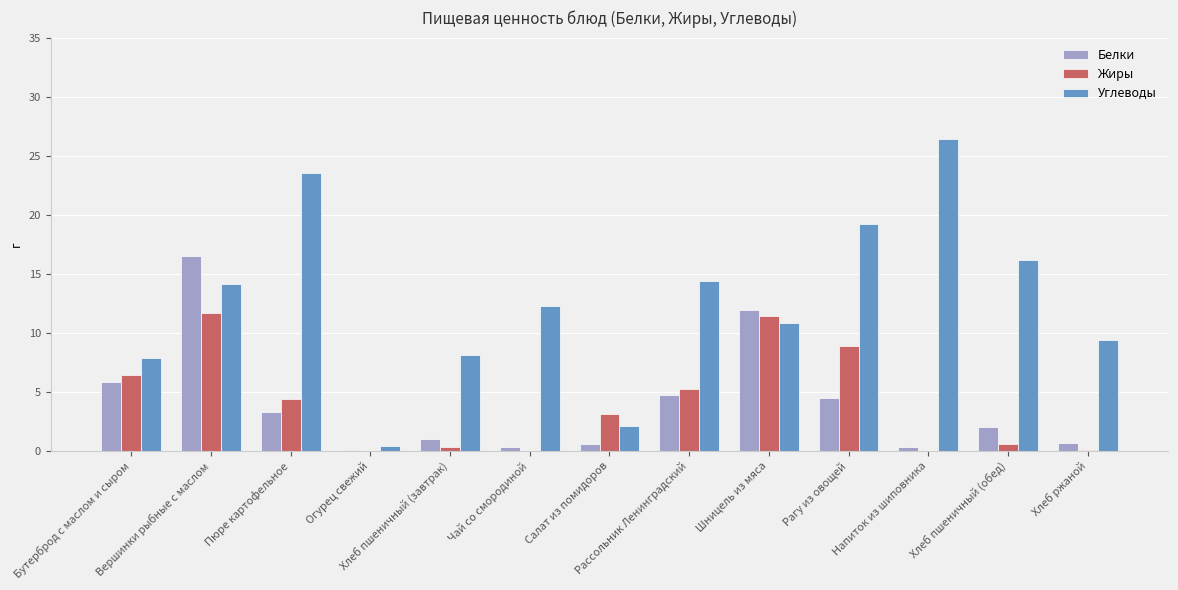

What is the highest value of the Жиры series?

11.7